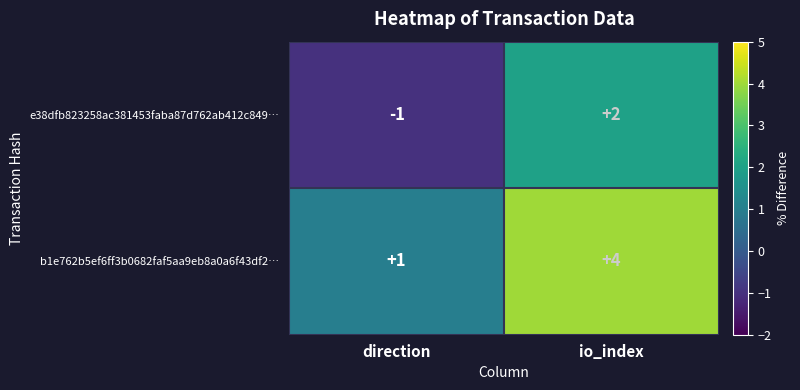

Reading left to right, transcribe all the data shown in this chart.

e38dfb823258ac381453faba87d762ab412c849…: -1	2
b1e762b5ef6ff3b0682faf5aa9eb8a0a6f43df2…: 1	4